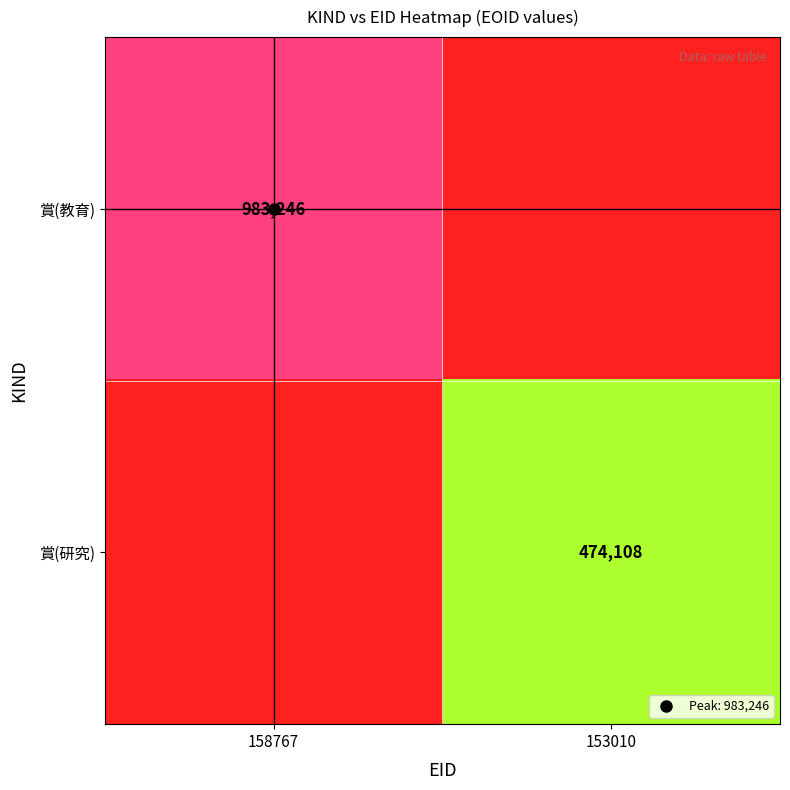

How many positive values does the 賞(教育) series have?

1